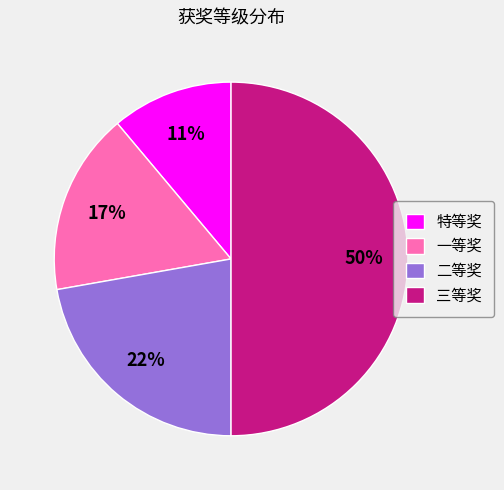

Count the number of slices in the pie.

4